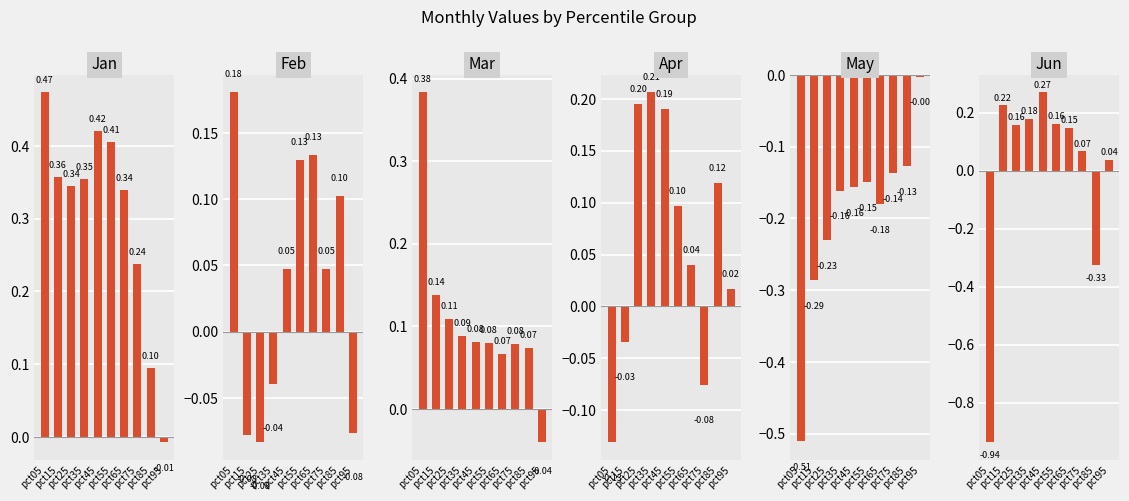

What is the approximate value of Jun at pct45?

0.3